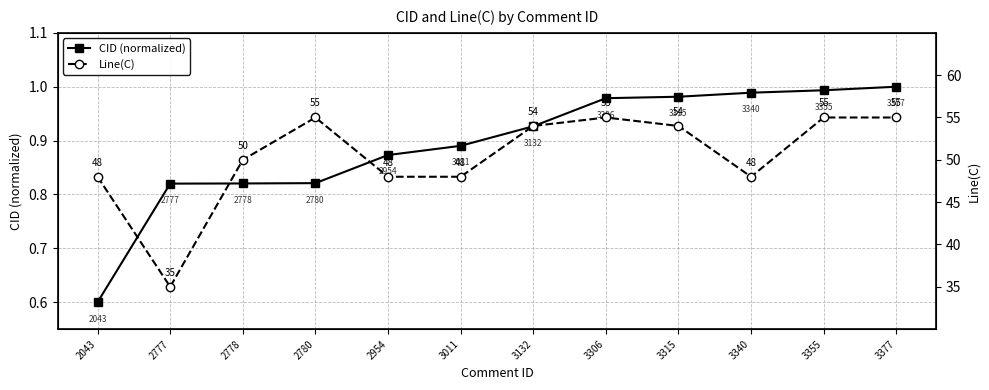

True or false: CID (normalized) and Line(C) cross at least once.

False